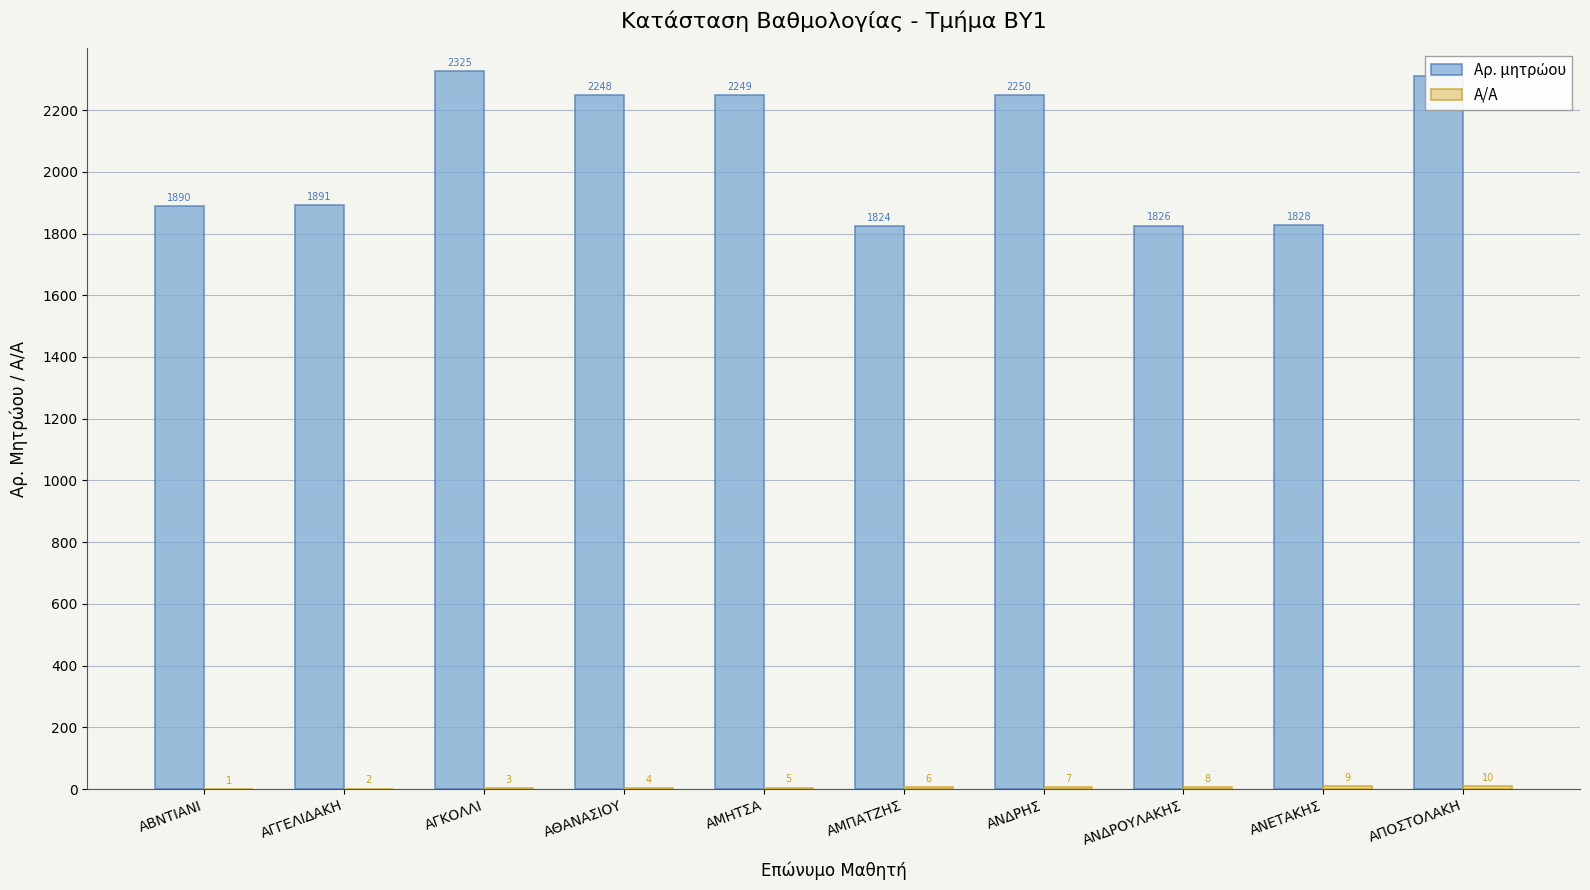

What is the greatest value displayed?

2325